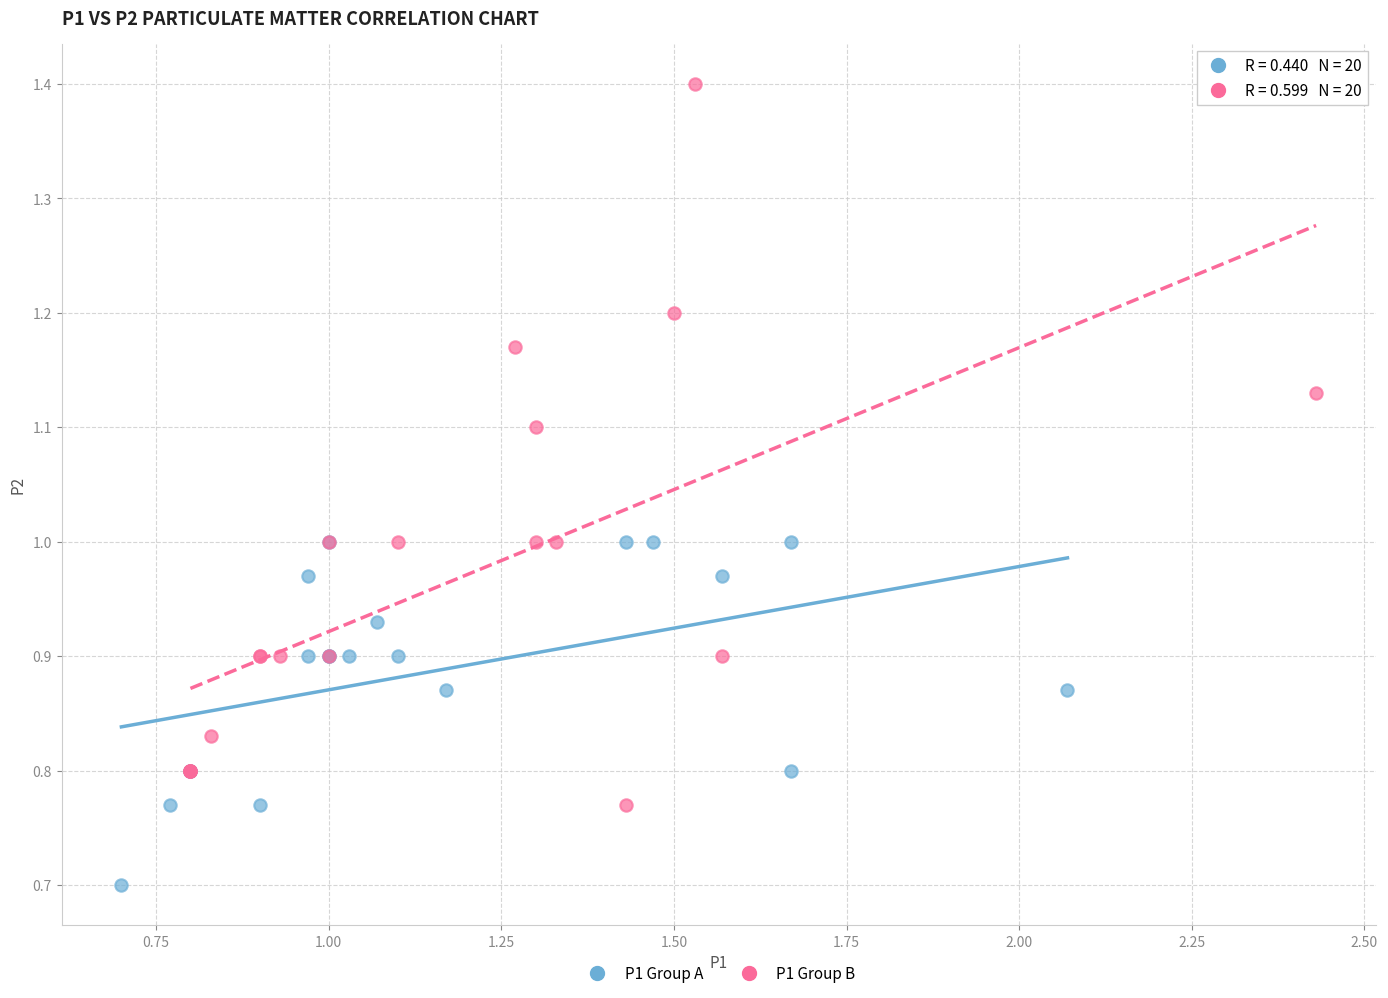

Which series has the widest spread of Y values?

P1 Group B